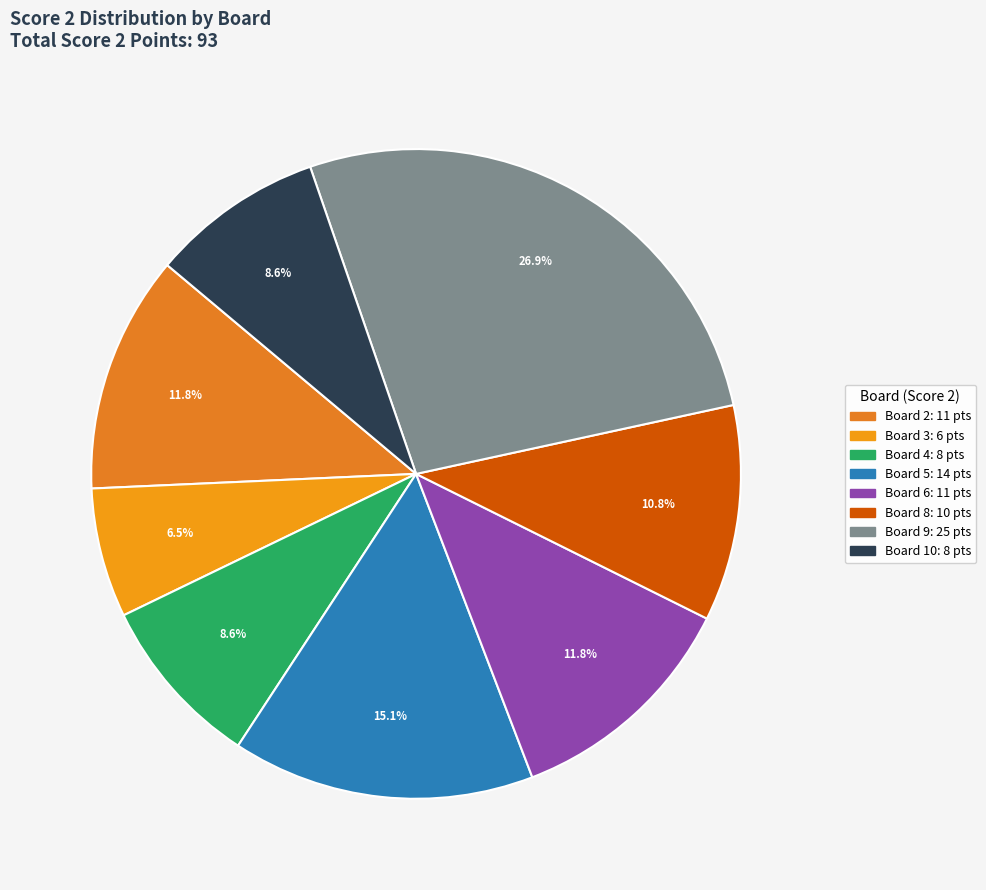

To the nearest percent, what is the average slice percentage?

12%